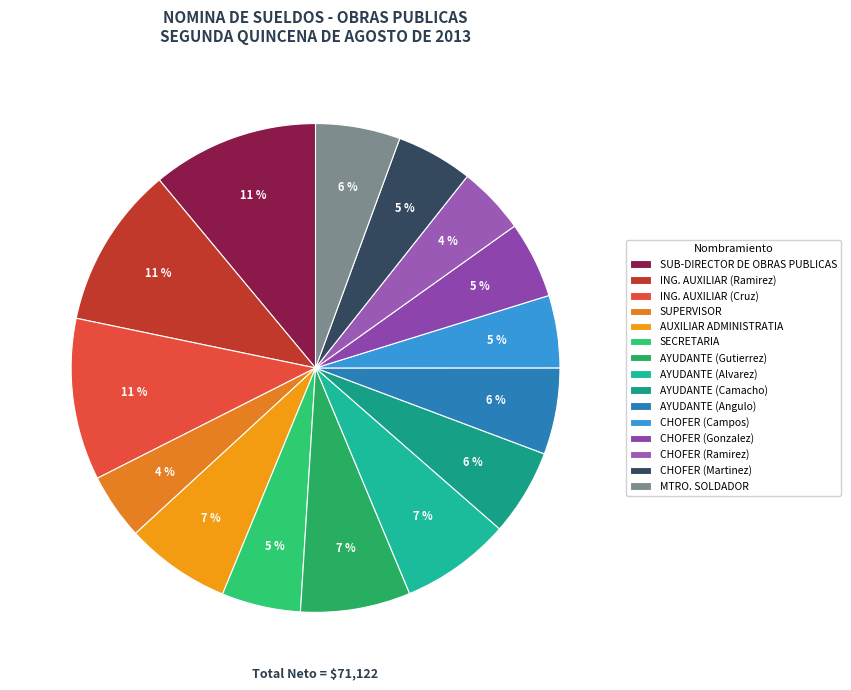

The AYUDANTE (Angulo) slice represents 6% of the pie. True or false?

True